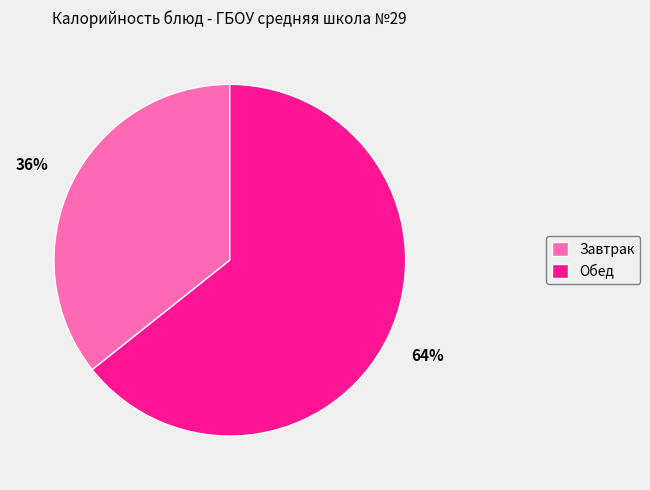

To the nearest percent, what is the combined percentage of Завтрак and Обед?

100%